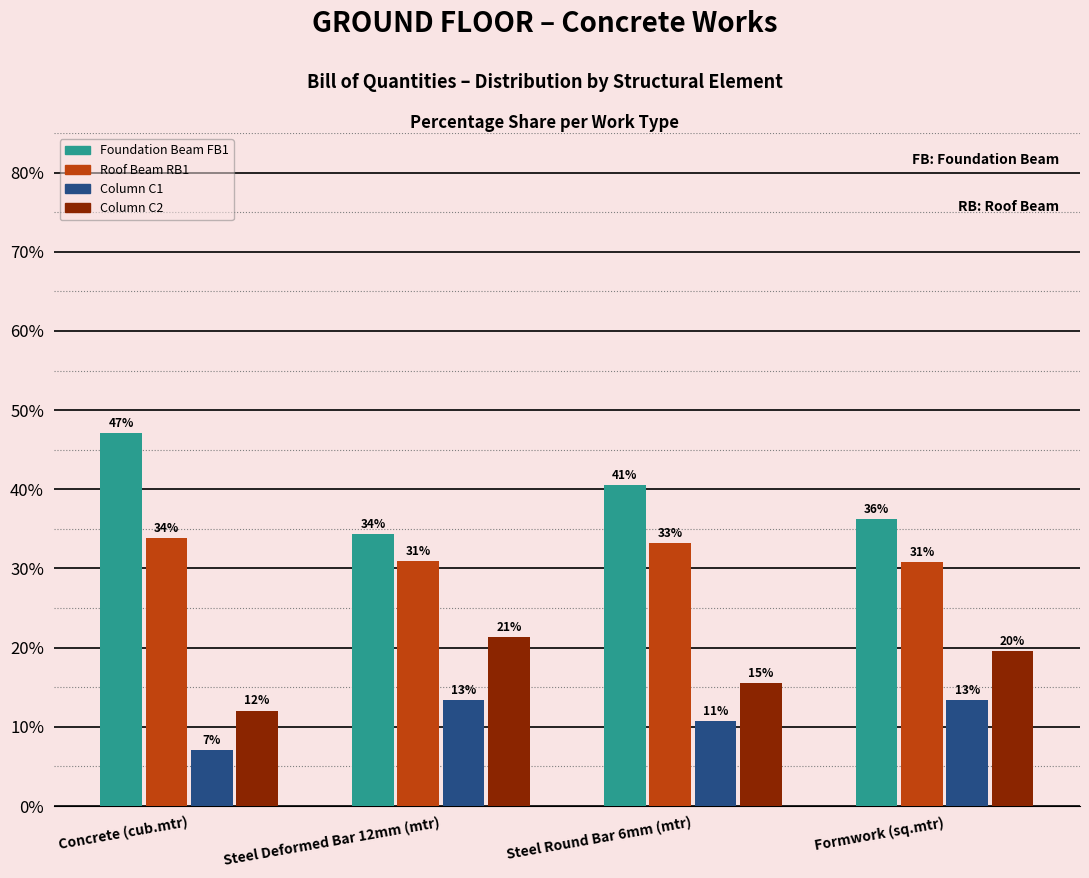

The value of Column C2 at Steel Round Bar 6mm (mtr) is 3.3. True or false?

False